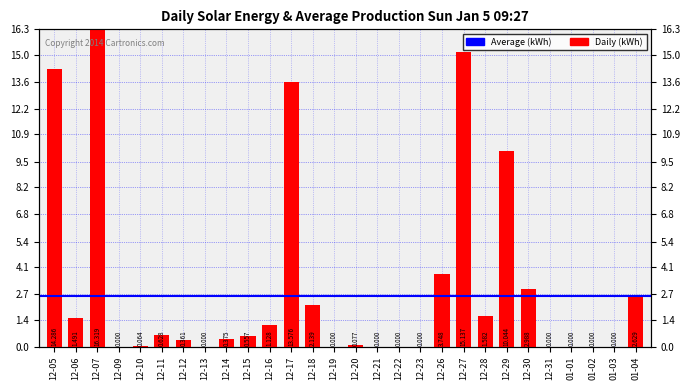

Does the chart contain any negative values?

No